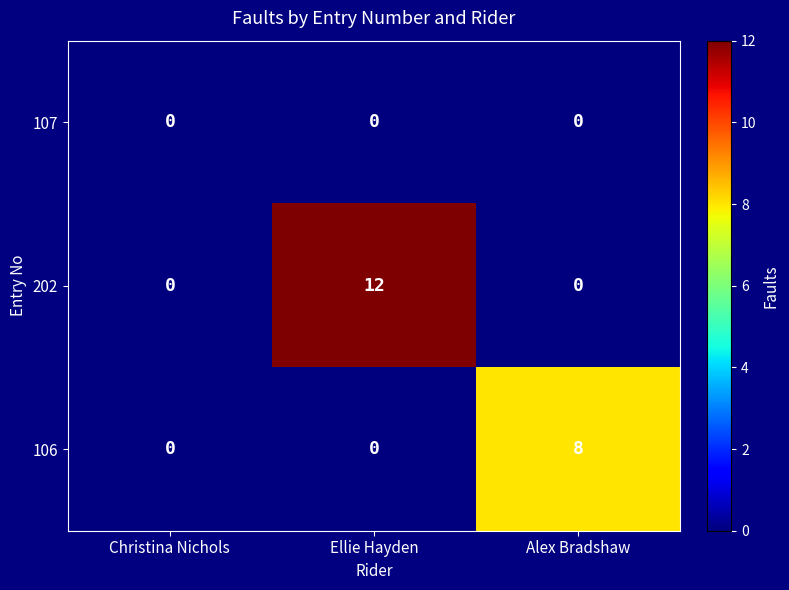

What is the difference between the maximum and minimum values in the 106 series?

8